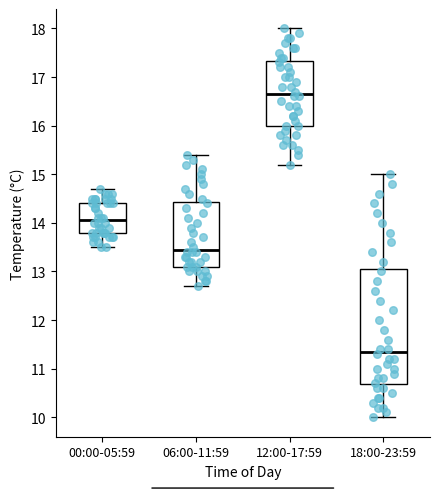

Where does the median line of the box for 12:00-17:59 sit on the y-axis? The values are not printed on the chart, so give them approximately, as read against the axis.

16.7